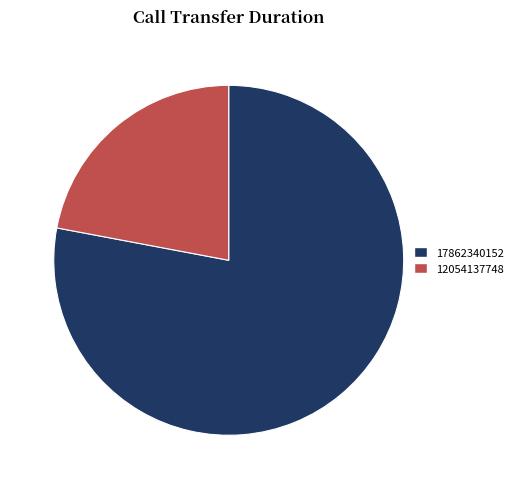

Between 17862340152 and 12054137748, which is larger?

17862340152